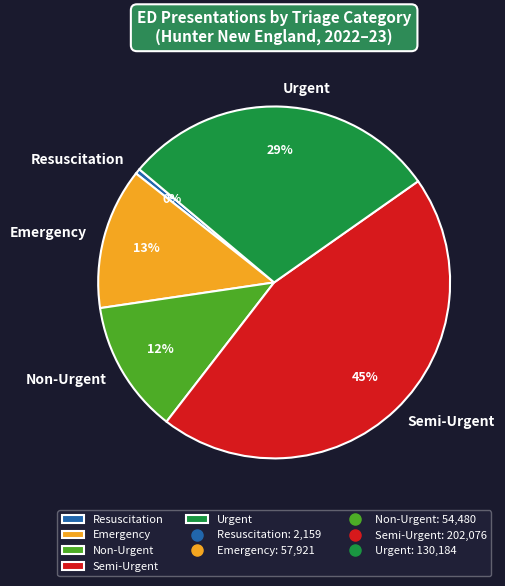

Count the number of slices in the pie.

5